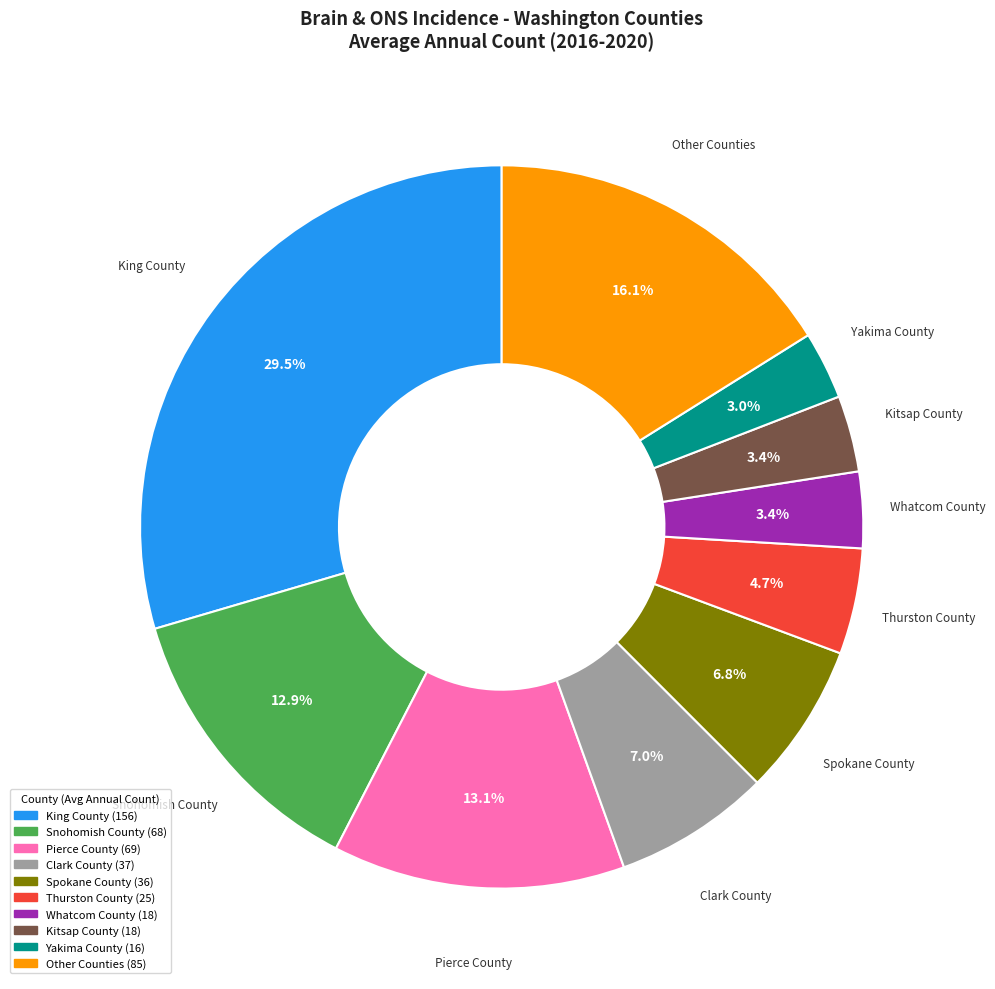

How many segments does this pie chart have?

10